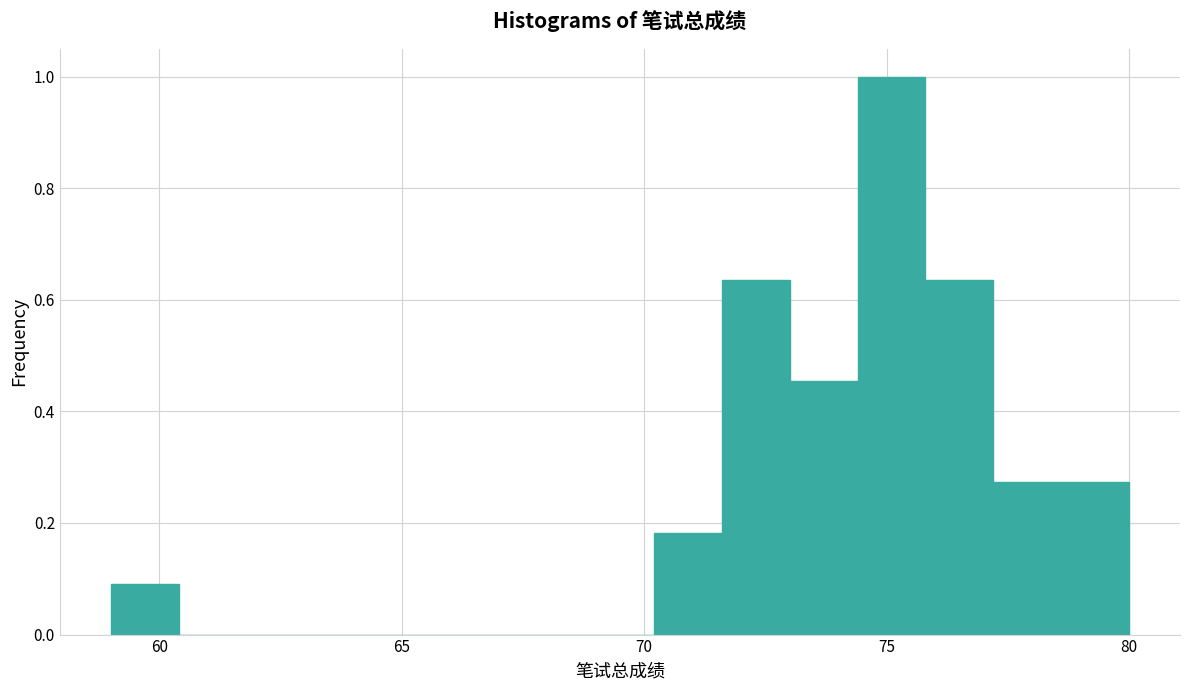

Around what value on the x-axis is the tallest bar? Give the approximate position of its centre, as read against the axis.

75.0